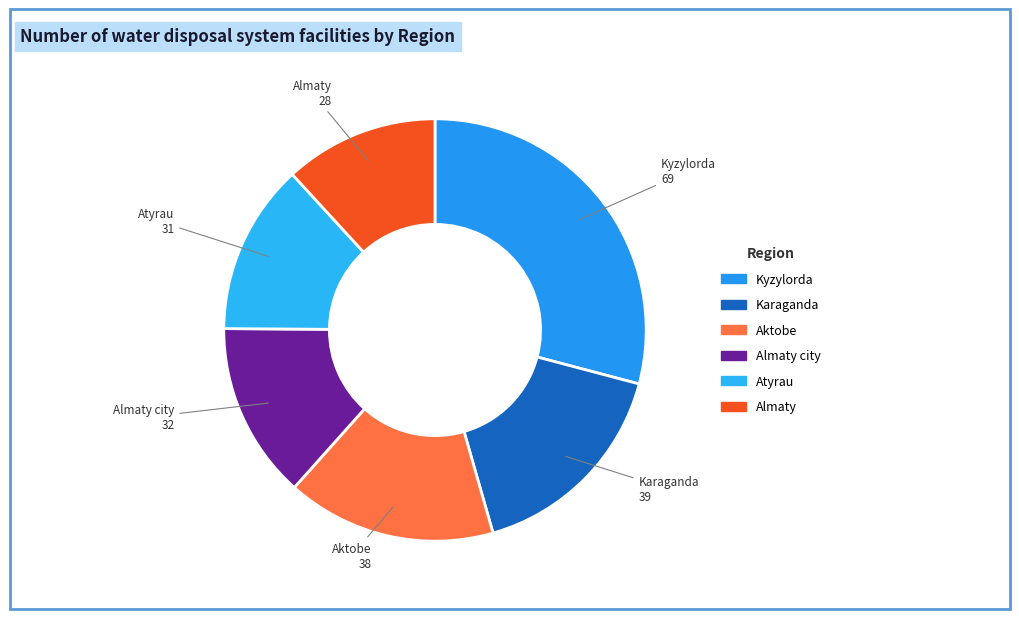

Count the number of slices in the pie.

6